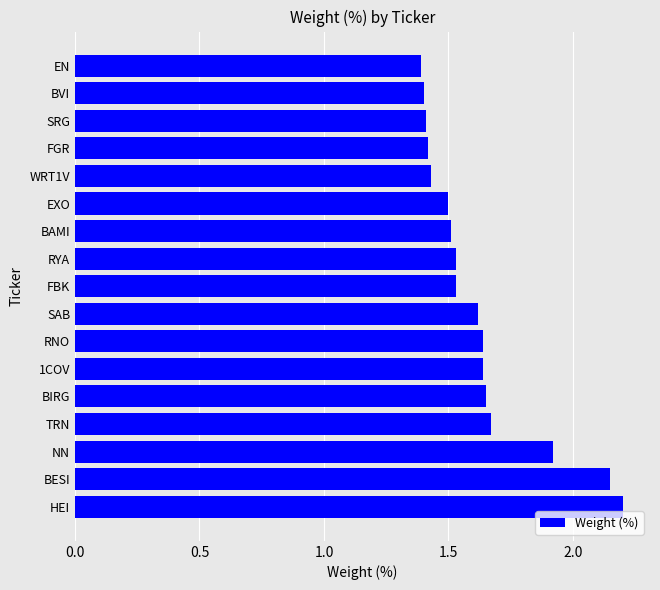

How many data points does each series have?

17